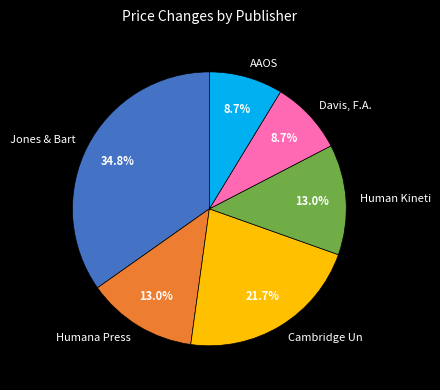

To the nearest percent, what is the difference between the largest and smallest slice percentages?

26%